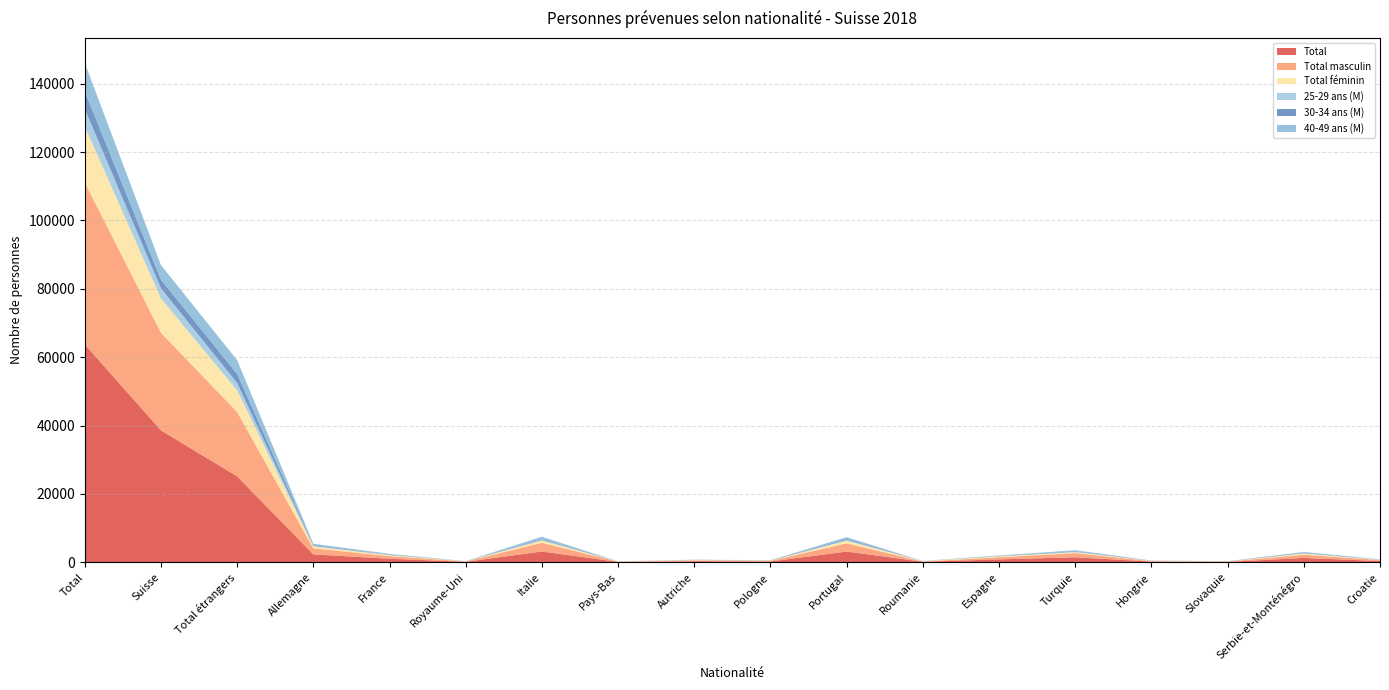

Reading left to right, transcribe all the data shown in this chart.

Total: 63744	38596	25148	2324	1050	161	3177	117	332	259	3149	180	866	1482	226	136	1289	382
Total masculin: 47369	28556	18813	1779	771	118	2545	92	240	183	2415	77	617	1227	142	91	949	296
Total féminin: 16371	10036	6335	545	279	43	632	25	92	76	734	103	249	255	84	45	340	86
25-29 ans (M): 5139	2965	2174	148	81	5	188	8	40	24	244	11	57	147	18	11	117	29
30-34 ans (M): 5109	2503	2606	221	100	6	245	7	24	36	299	19	60	164	31	29	156	35
40-49 ans (M): 8342	4282	4060	419	197	36	709	25	53	45	534	13	147	274	35	20	185	68